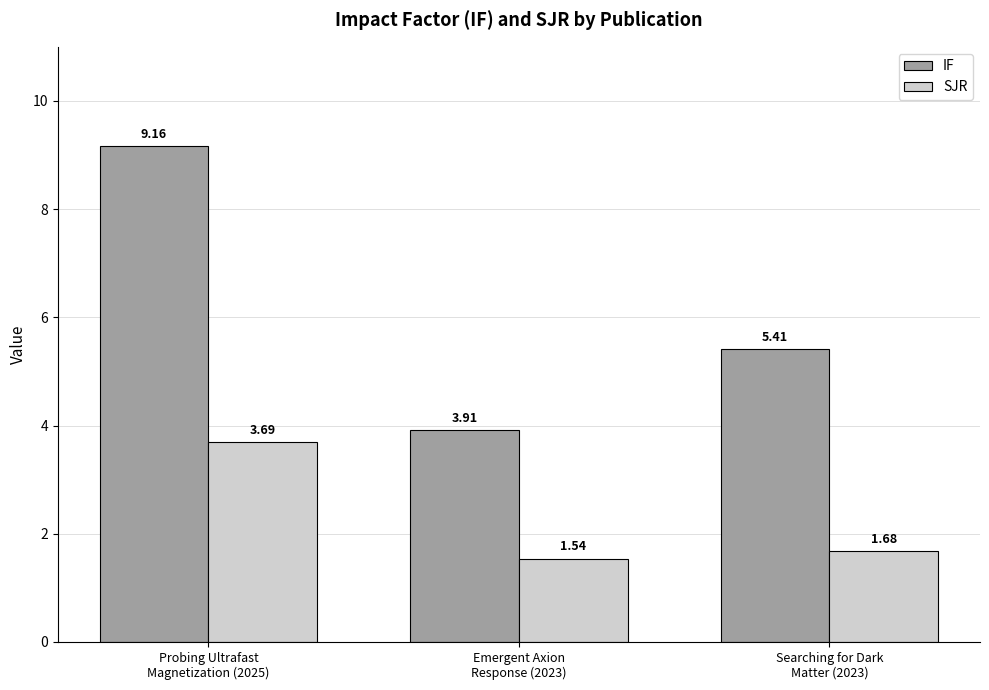

What is the label of the 1st bar from the right?

Searching for Dark
Matter (2023)